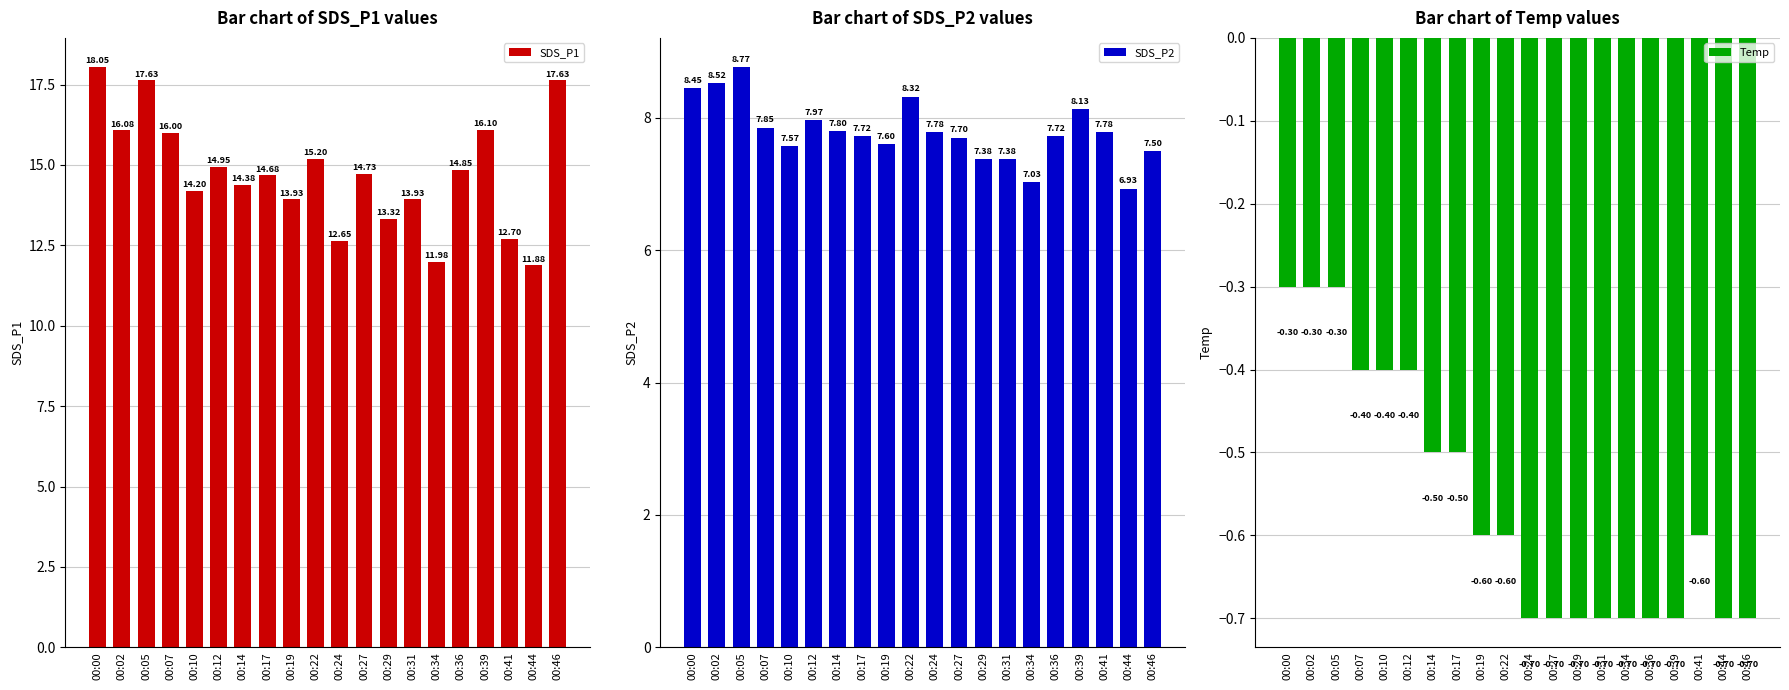

List the labels in order of SDS_P1 value, smallest first.

00:44, 00:34, 00:24, 00:41, 00:29, 00:19, 00:31, 00:10, 00:14, 00:17, 00:27, 00:36, 00:12, 00:22, 00:07, 00:02, 00:39, 00:05, 00:46, 00:00